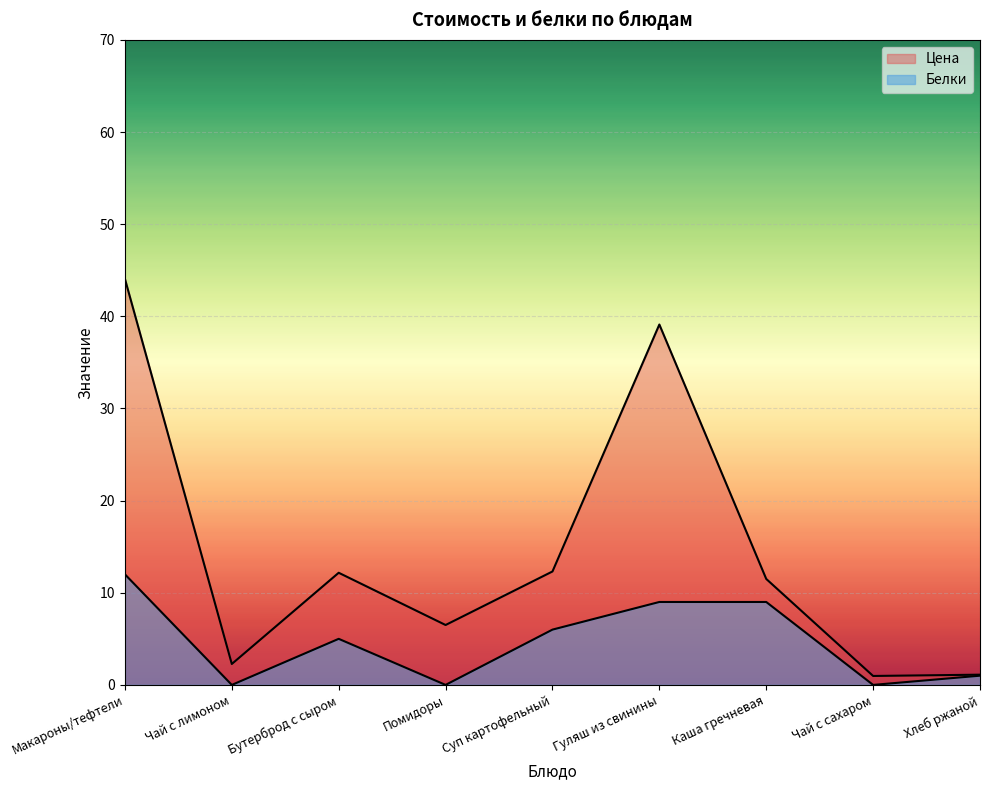

What is the sum of all Белки values?

42.0